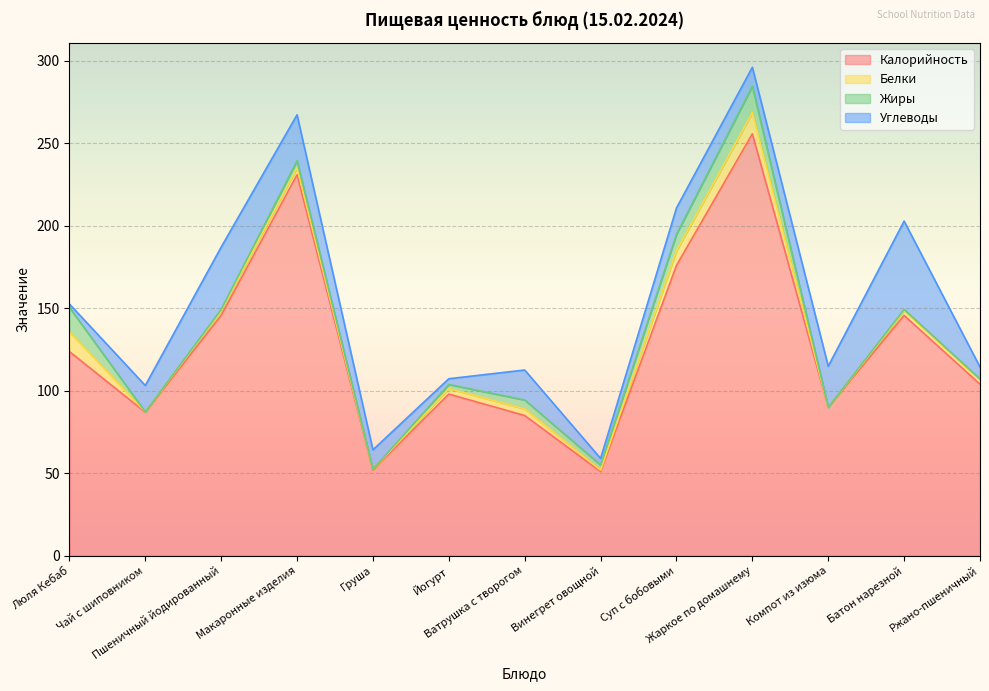

What is the difference between the Жиры values at Ватрушка с творогом and Люля Кебаб?

9.3